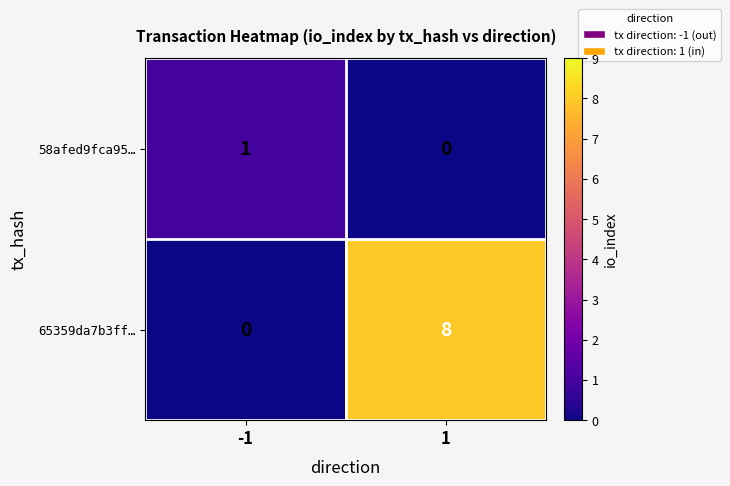

List the series in order of their peak value, highest first.

65359da7b3ff…, 58afed9fca95…